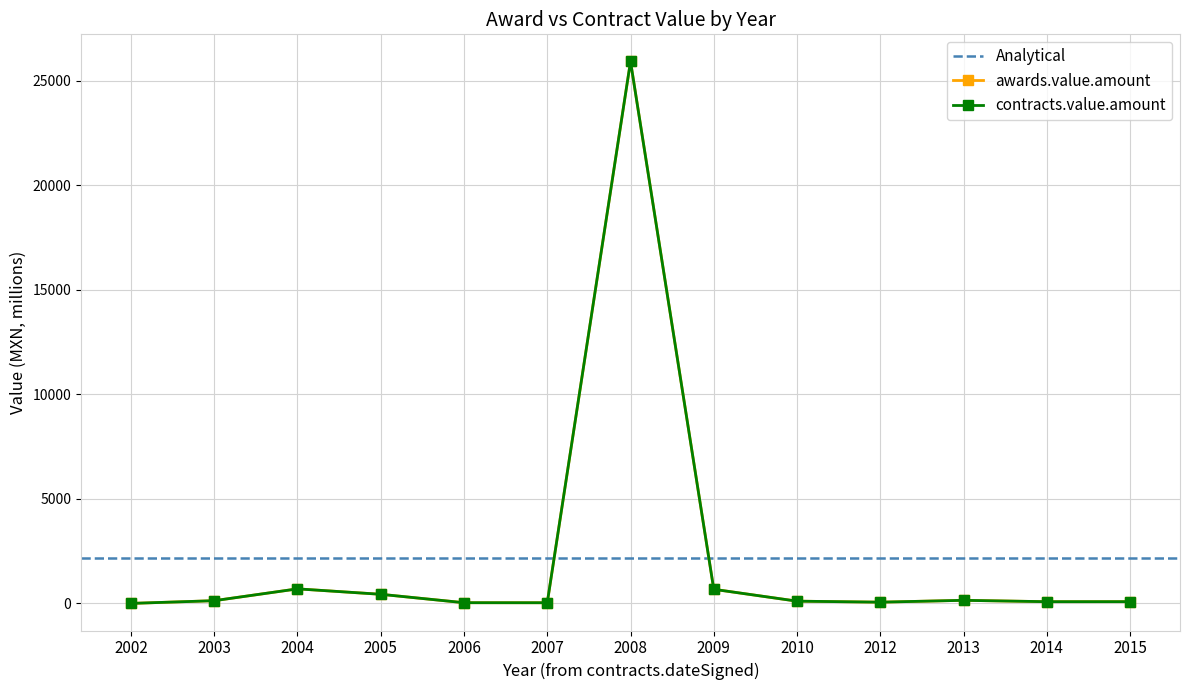

What is the ratio of the value at 2005 to the value at 2003?

3.3